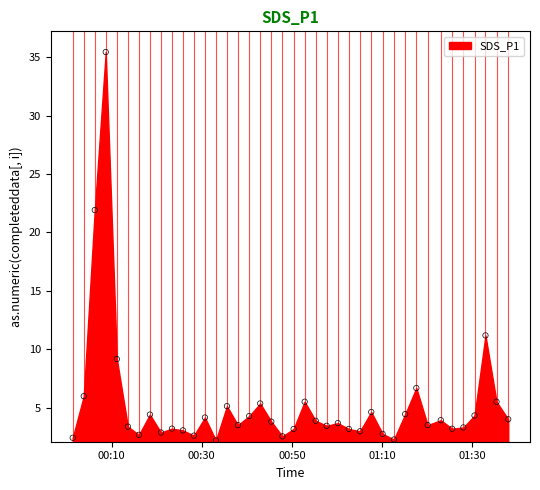

What Y value in the scatter plot is closest to 18?

21.9